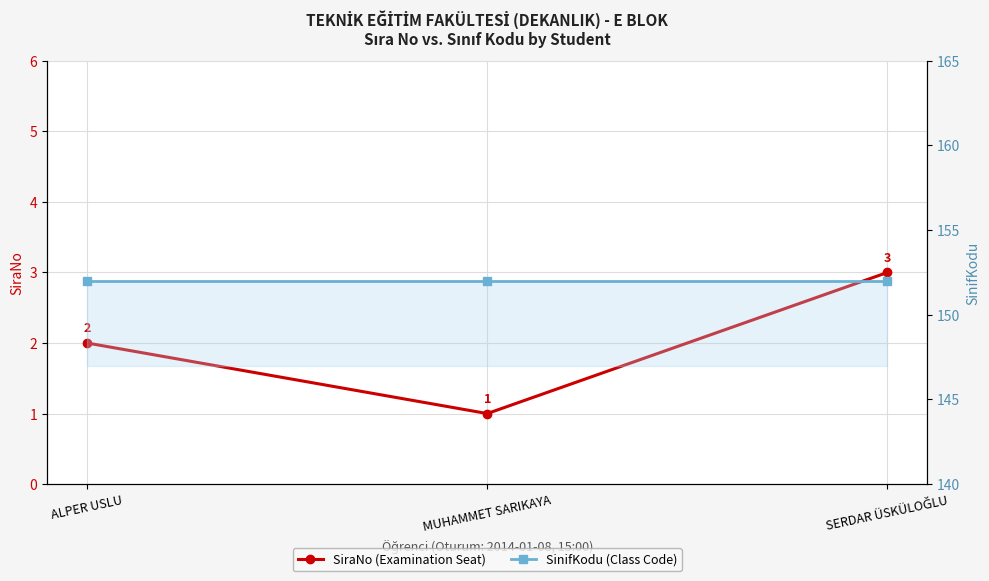

At how many categories does at least one series exceed 112?

3